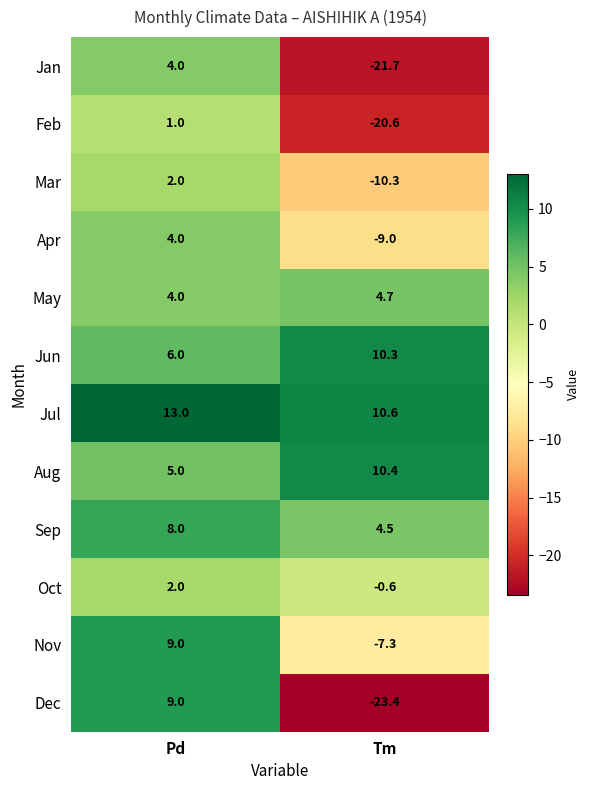

Which series has the largest total across all categories?

Jul